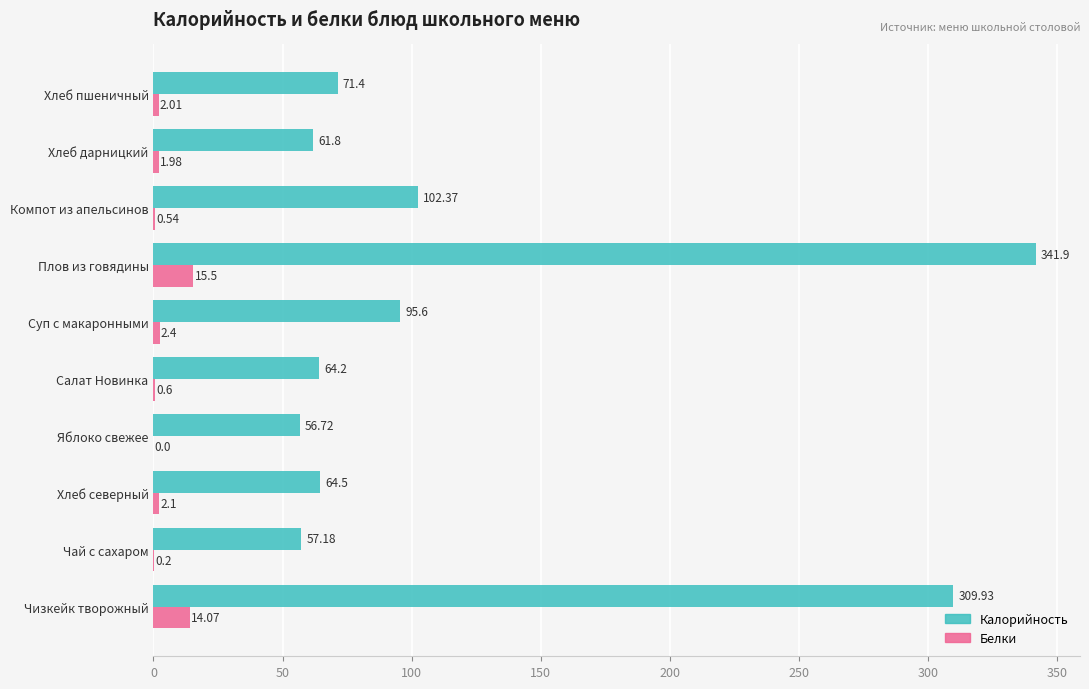

What is the sum of all Белки values?

39.4